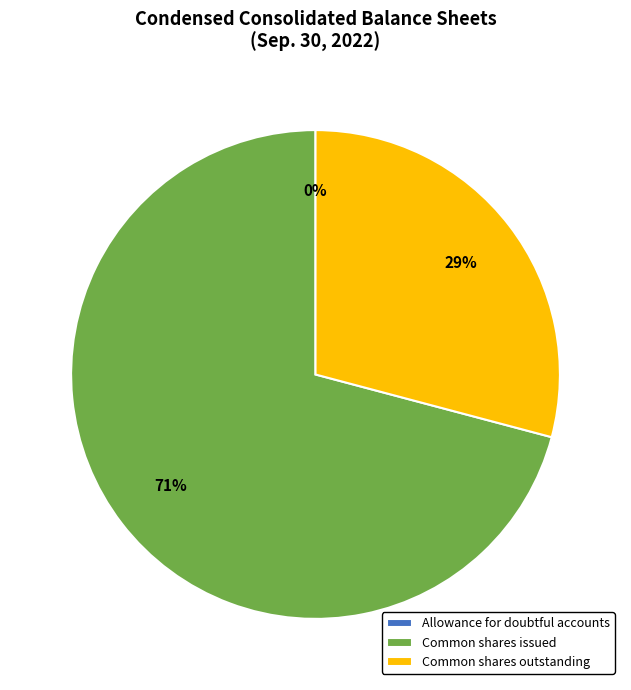

Which category has the biggest portion of the pie?

Common shares issued